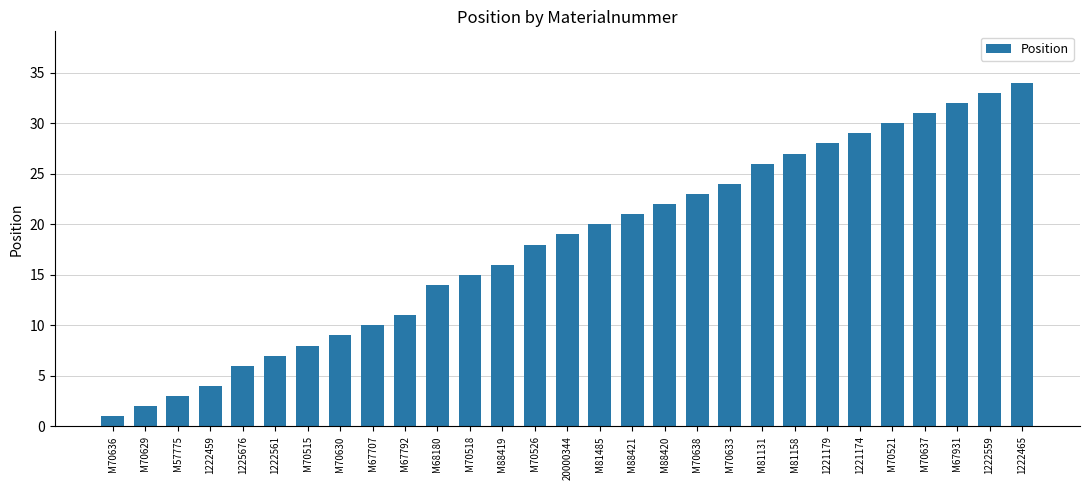

What is the ratio of the value at M70629 to the value at M88419?

0.1